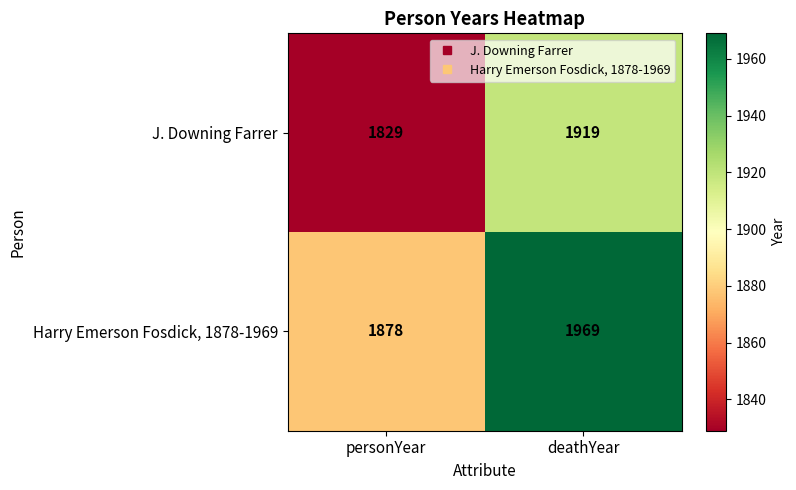

Where is J. Downing Farrer nearest to the value 1874?

personYear